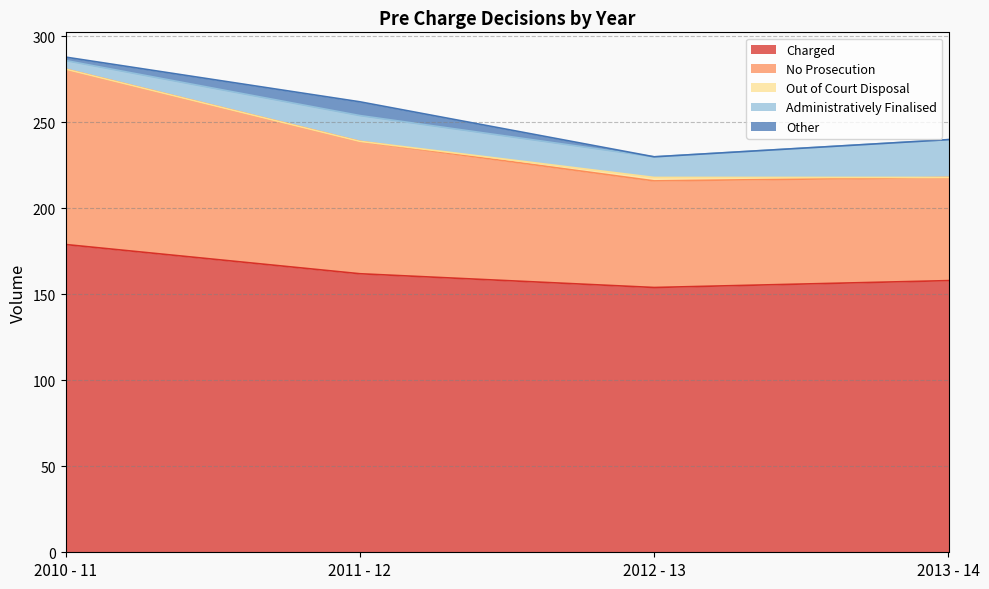

Which series has the largest total across all categories?

Charged